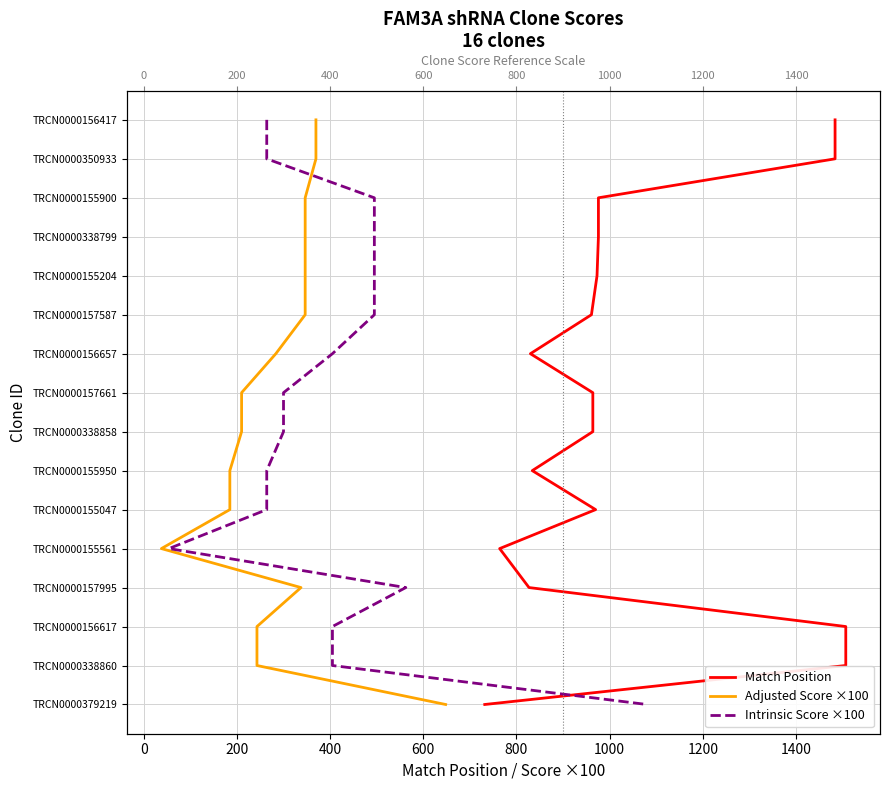

Does the chart have visible grid lines?

Yes